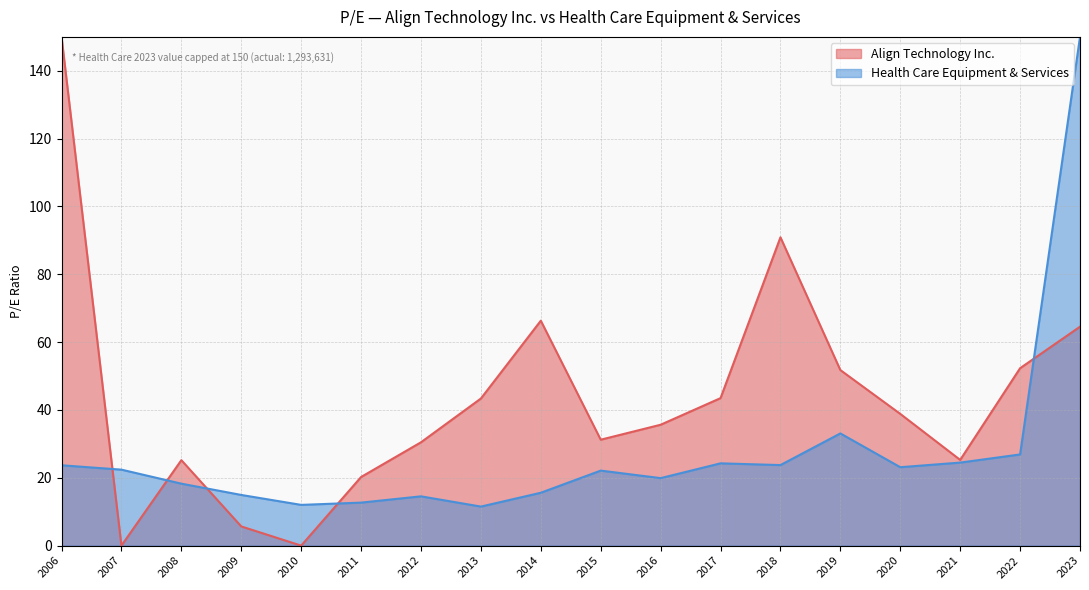

How many interior local valleys (lower than both neighbors) does the data have?

5